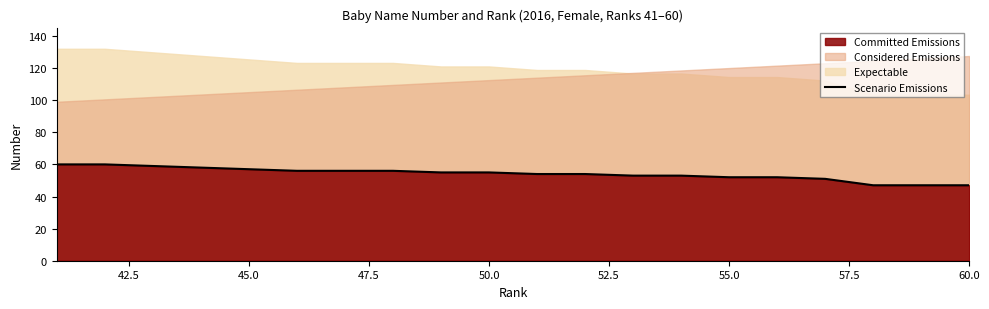

What is the highest value of the Scenario Emissions series?

60